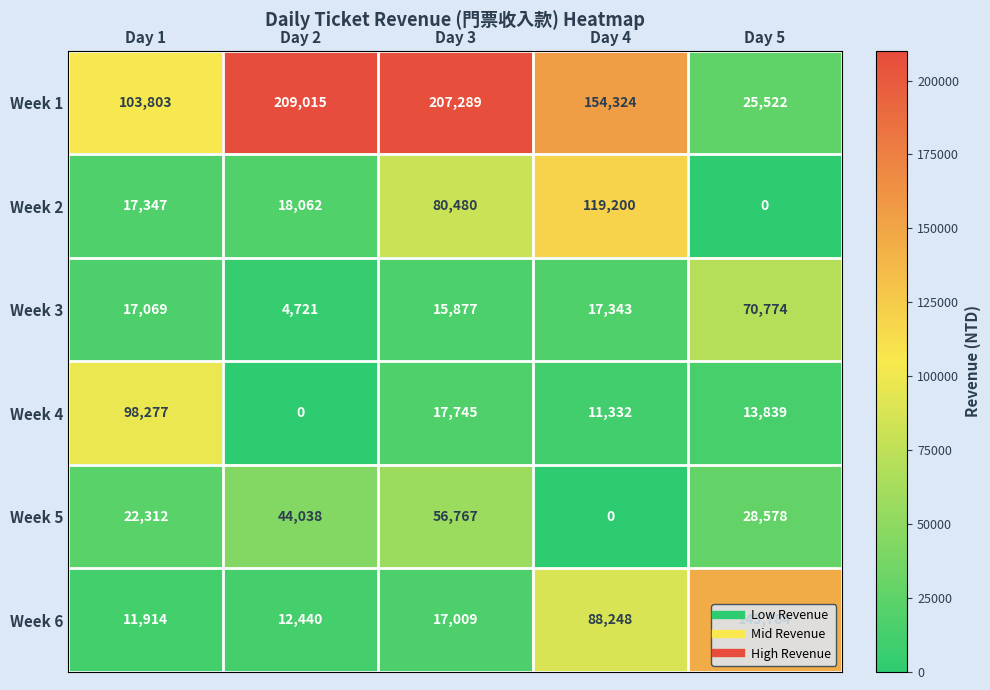

The value of Week 1 at Day 5 is 25522. True or false?

True